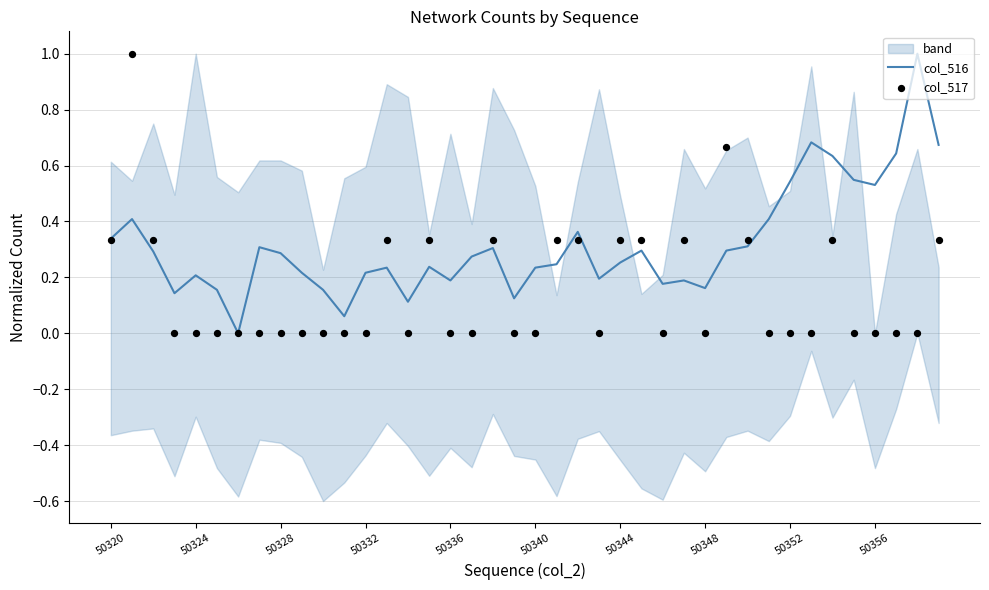

What is the highest value of the col_516 series?

1.0